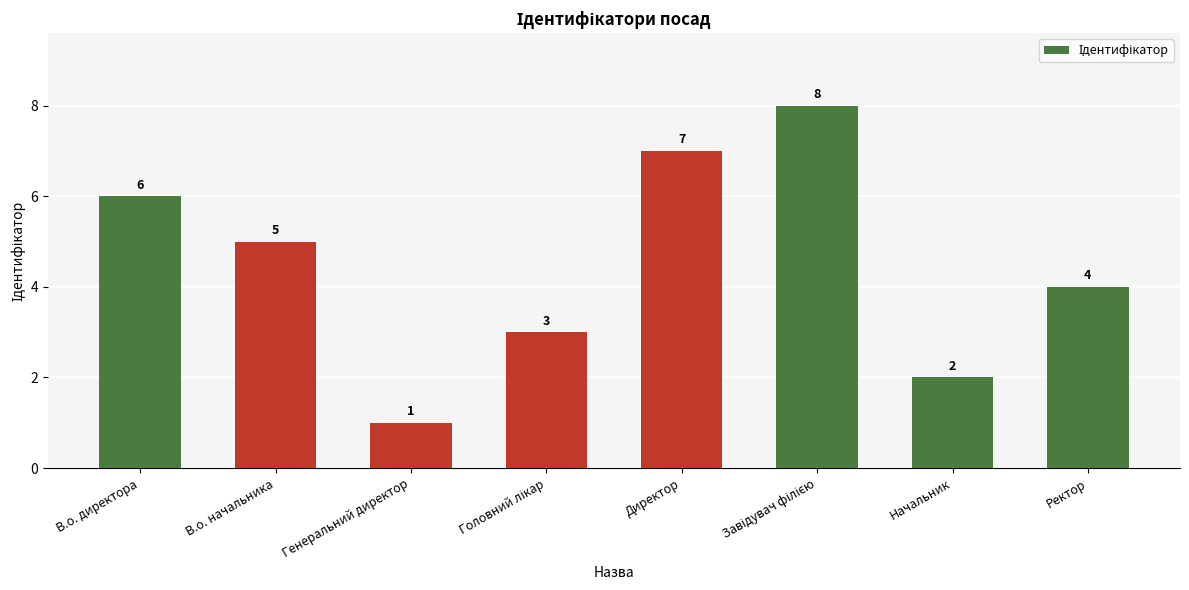

Which label corresponds to the smallest value in the chart?

Генеральний директор